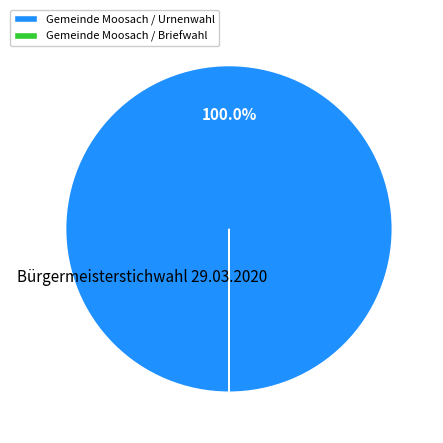

The Gemeinde Moosach / Urnenwahl slice represents 94% of the pie. True or false?

False